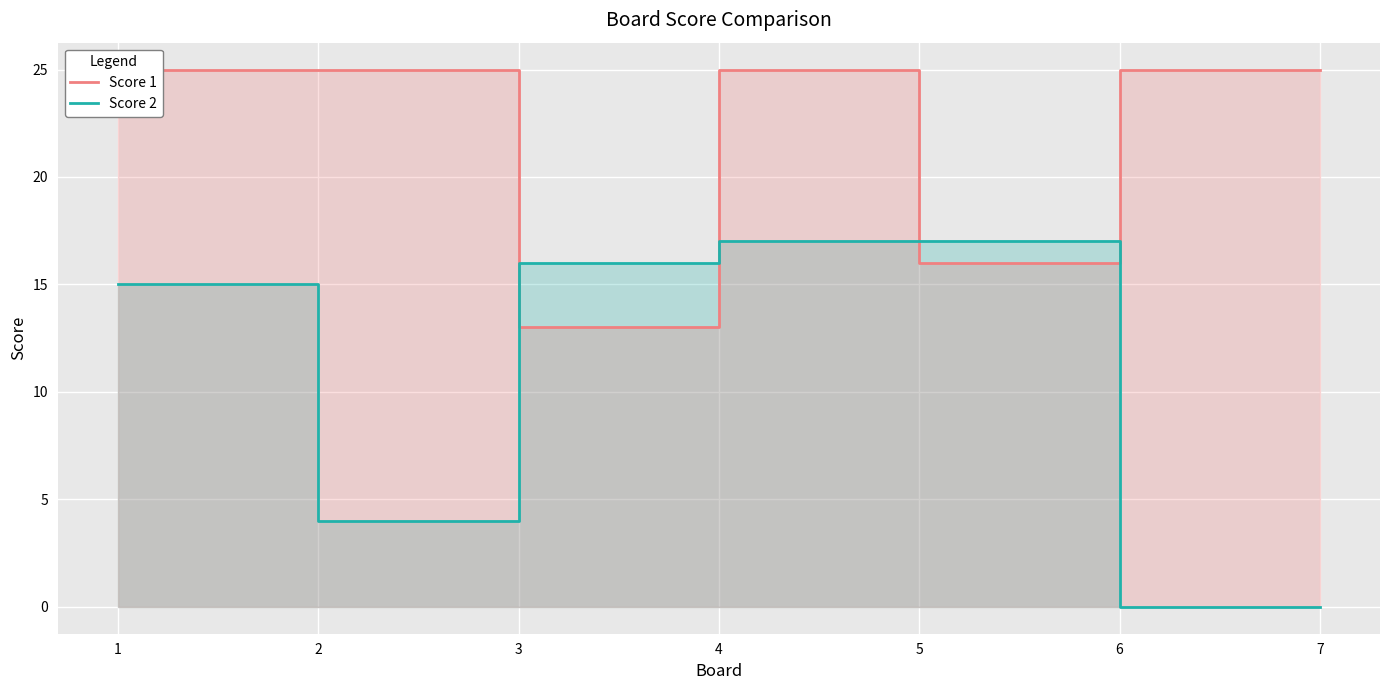

Where is the first local maximum for Score 1?

4